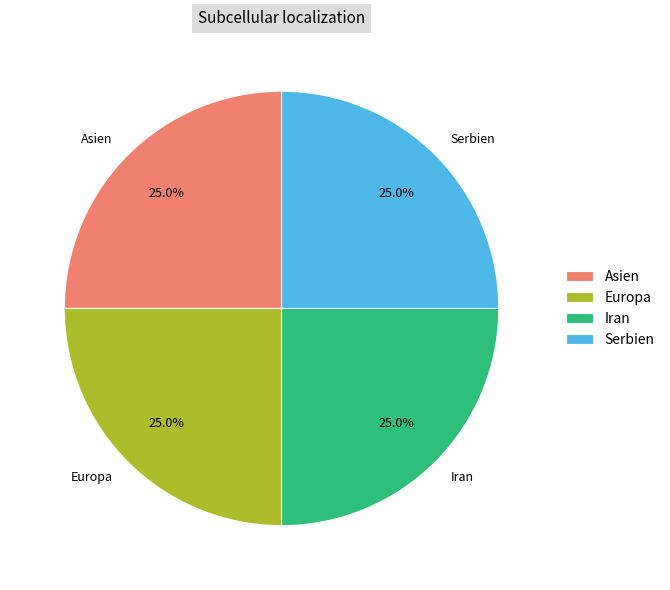

What portion of the pie excludes Europa?

75.0%